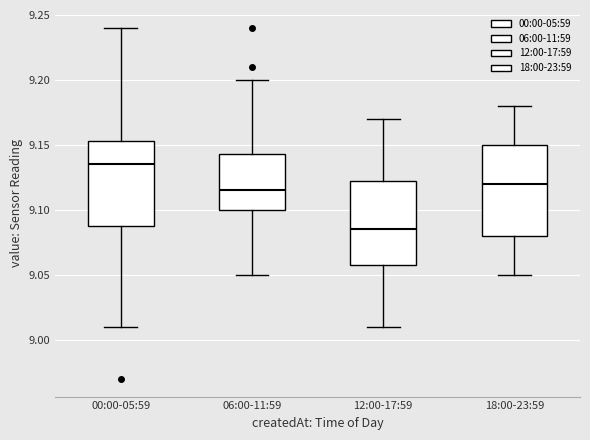

Reading left to right, transcribe this box plot: for each box, give where its median line is, the range the box spans, and where its two whiskers end, as read against the y-axis. The values are not printed on the chart, so give them approximately, as read against the axis.

00:00-05:59: median 9.135, box 9.090 to 9.155, whiskers 9.010 to 9.240
06:00-11:59: median 9.115, box 9.100 to 9.145, whiskers 9.050 to 9.200
12:00-17:59: median 9.085, box 9.060 to 9.125, whiskers 9.010 to 9.170
18:00-23:59: median 9.120, box 9.080 to 9.150, whiskers 9.050 to 9.180